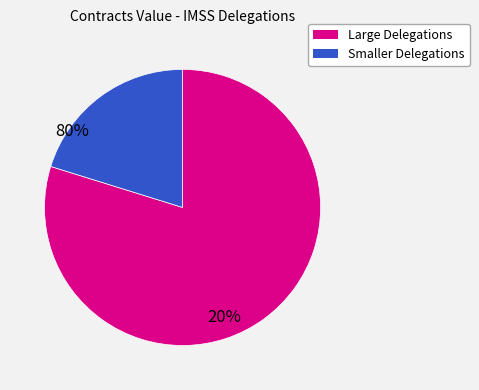

Is there any slice that represents more than half of the pie?

Yes